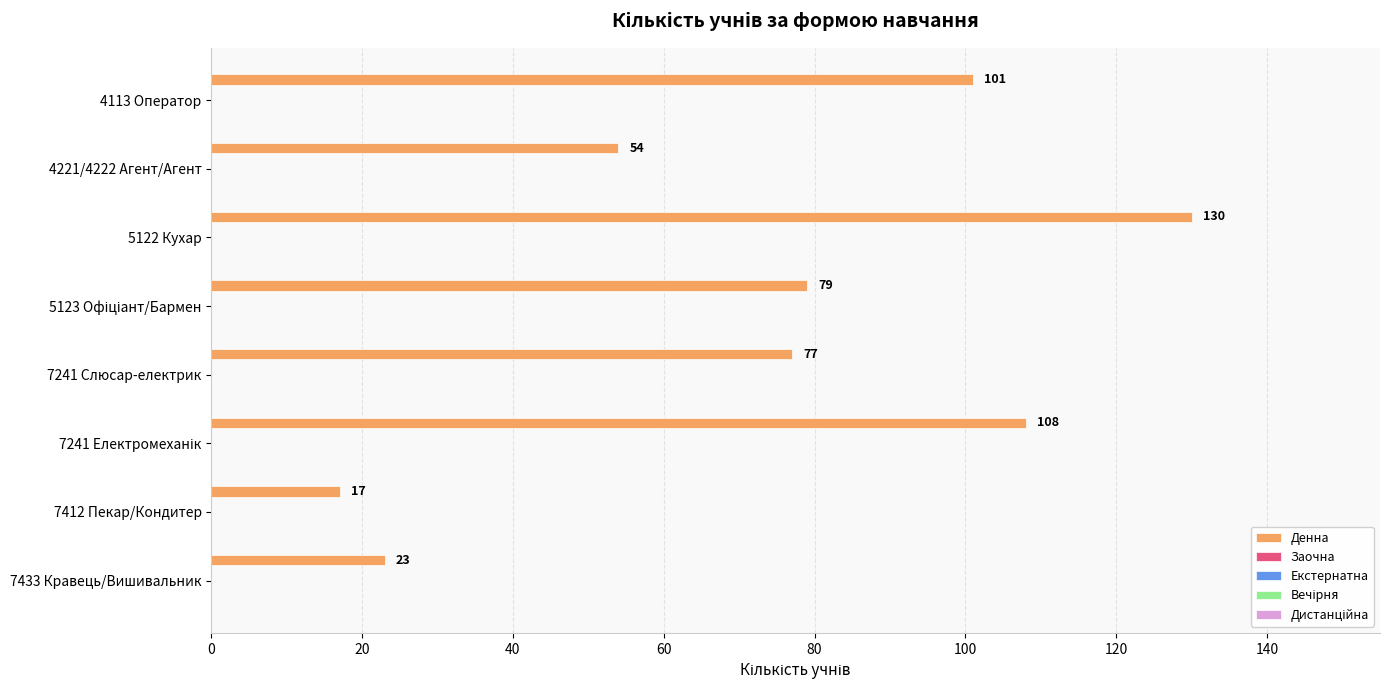

What is the difference between the maximum and second lowest values?

107